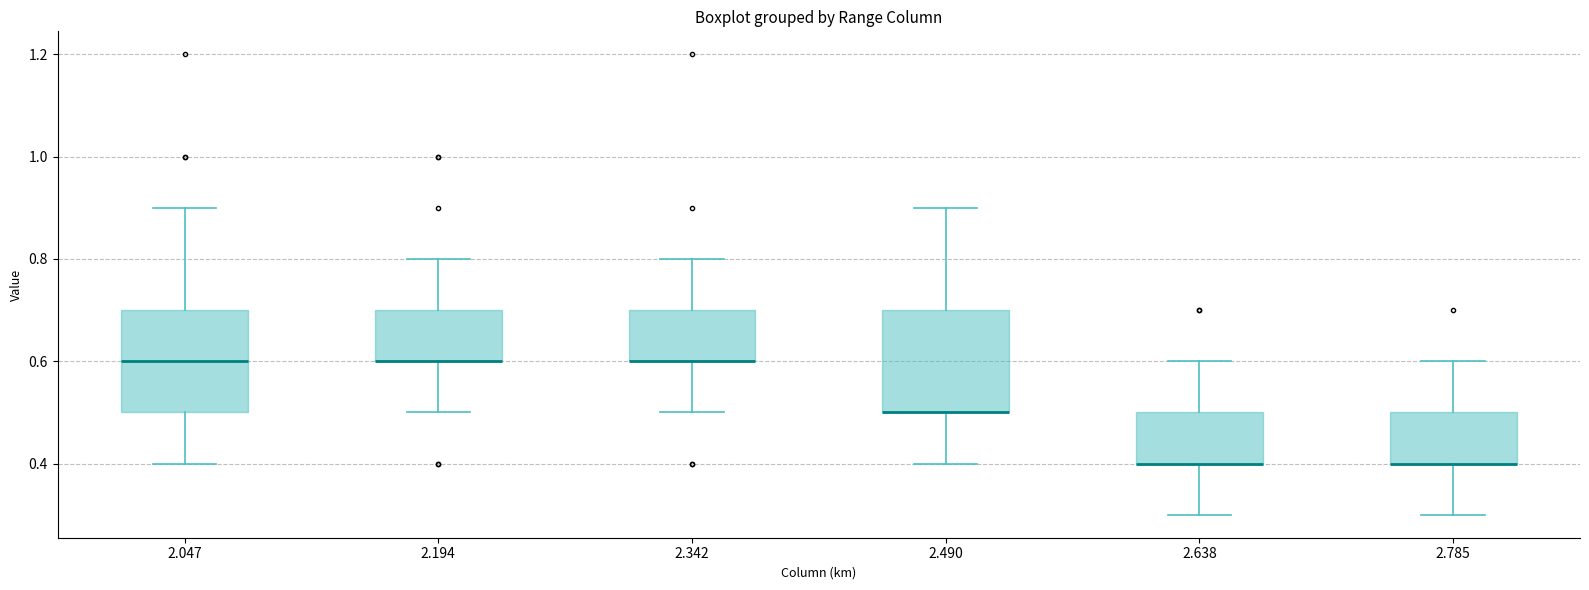

Where does the lower whisker of the box at x = 2.194 end on the y-axis? The values are not printed on the chart, so give them approximately, as read against the axis.

0.5